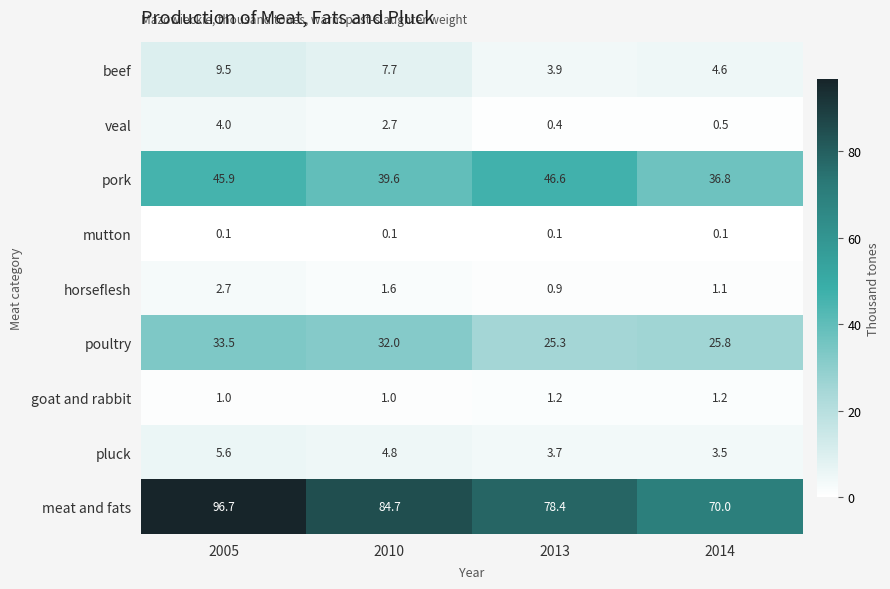

What is the lowest value of the goat and rabbit series?

1.0